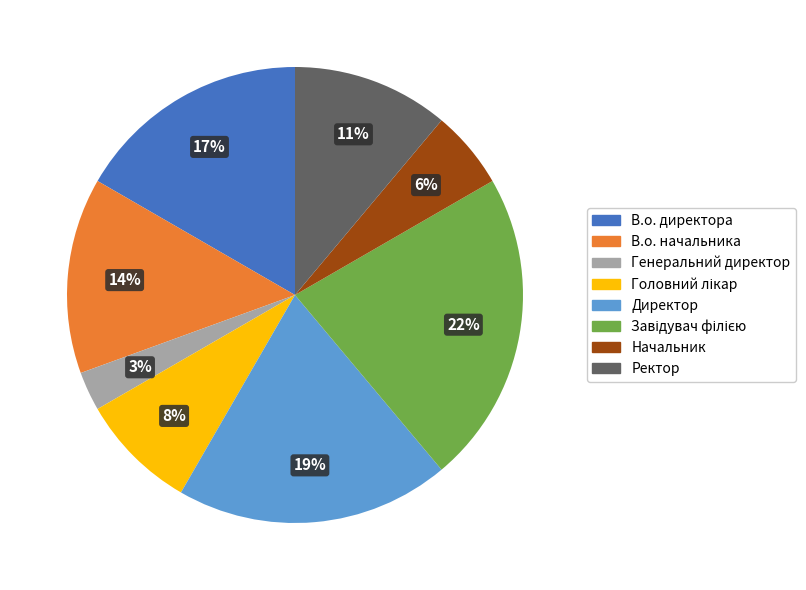

Which slice is the smallest?

Генеральний директор